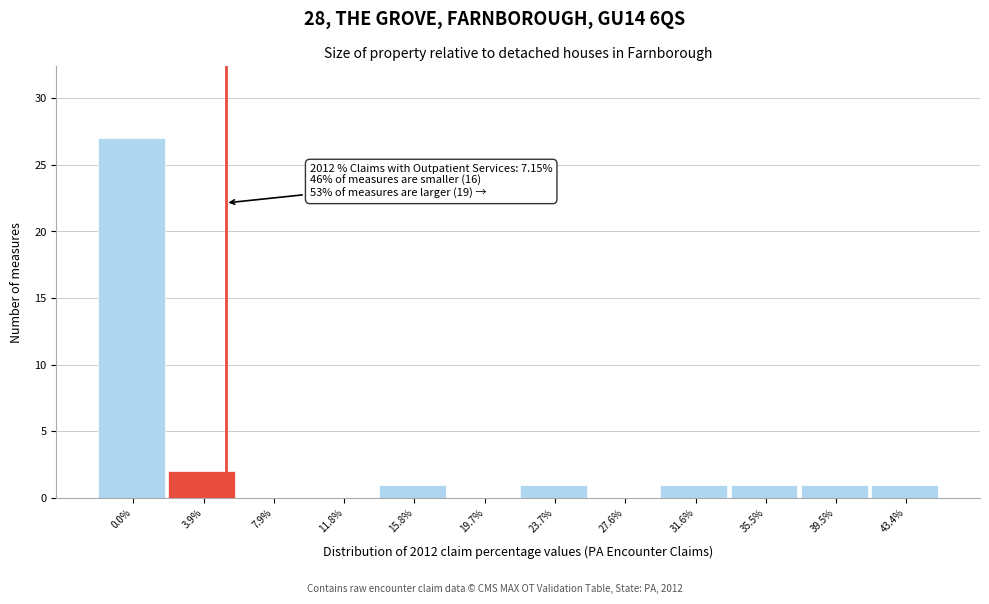

Reading left to right, list all the values displayed in this chart.

0.0%=27	3.9%=2	7.9%=0	11.8%=0	15.8%=1	19.7%=0	23.7%=1	27.6%=0	31.6%=1	35.5%=1	39.5%=1	43.4%=1